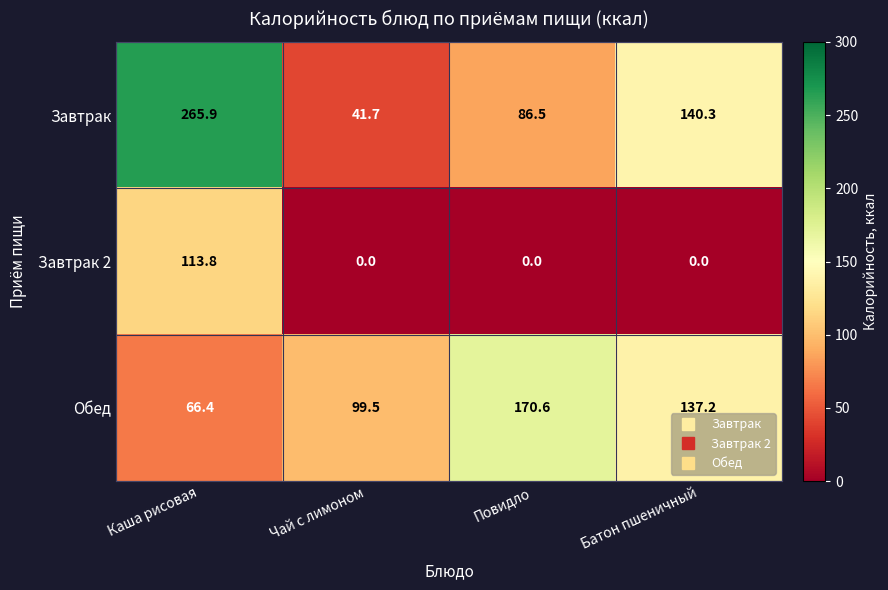

Is it true that Завтрак 2 equals 0.0 at Чай с лимоном?

True